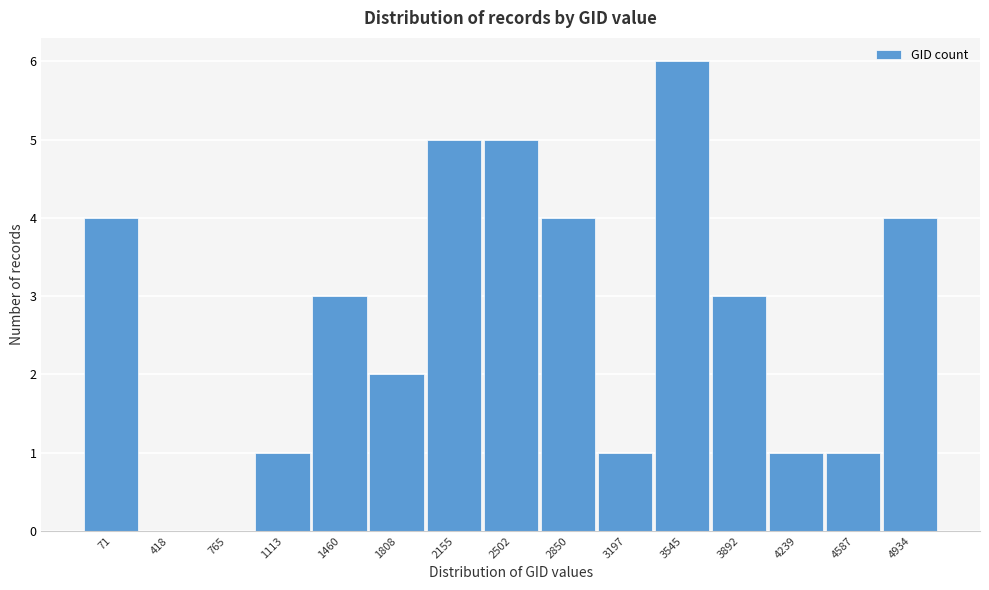

Reading left to right, list all the values displayed in this chart.

71=4	418=0	765=0	1113=1	1460=3	1808=2	2155=5	2502=5	2850=4	3197=1	3545=6	3892=3	4239=1	4587=1	4934=4